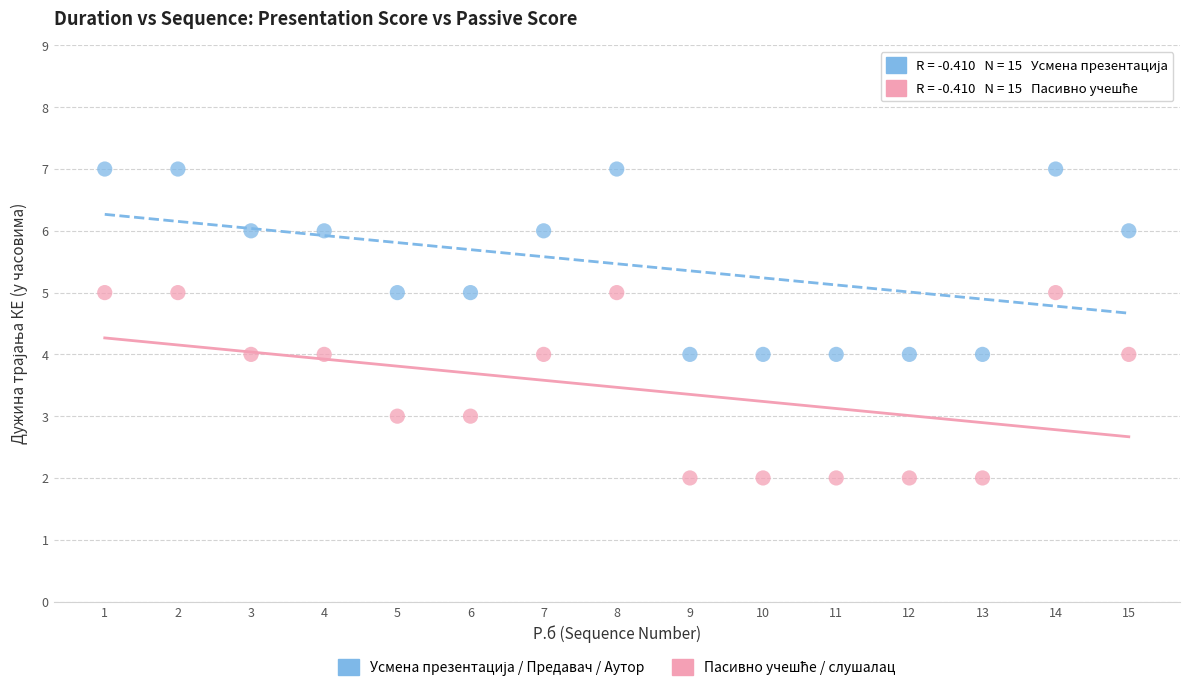

What is the X range (max minus min) for the scatter plot?

14